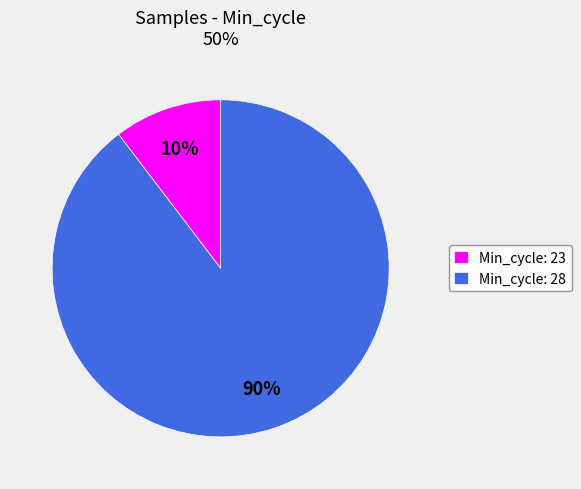

Is it true that Min_cycle: 23 is 23% of the pie?

False